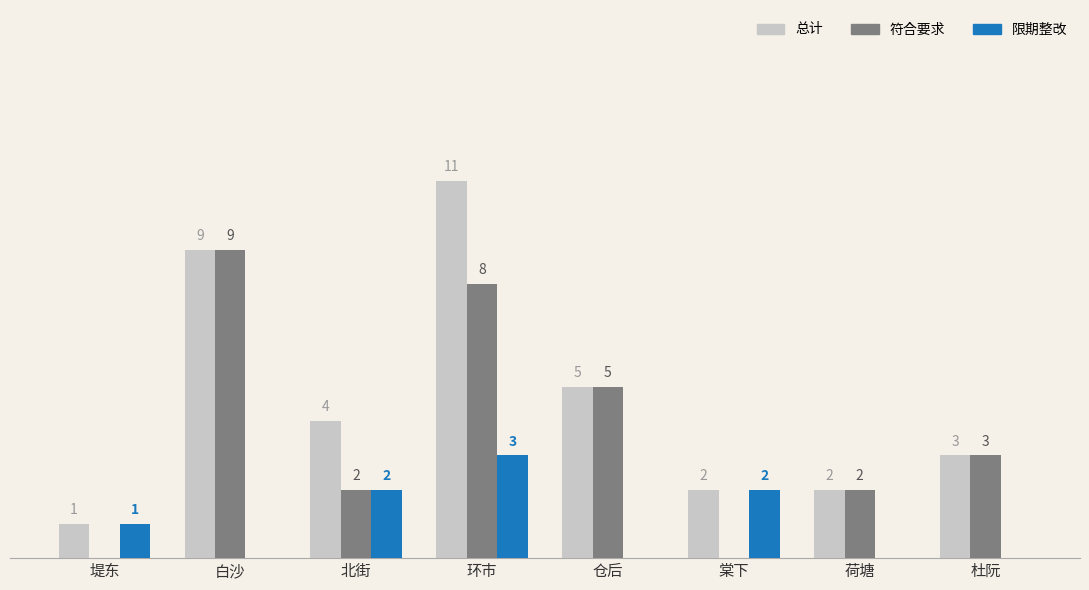

Which series changed the most between 堤东 and 白沙?

符合要求